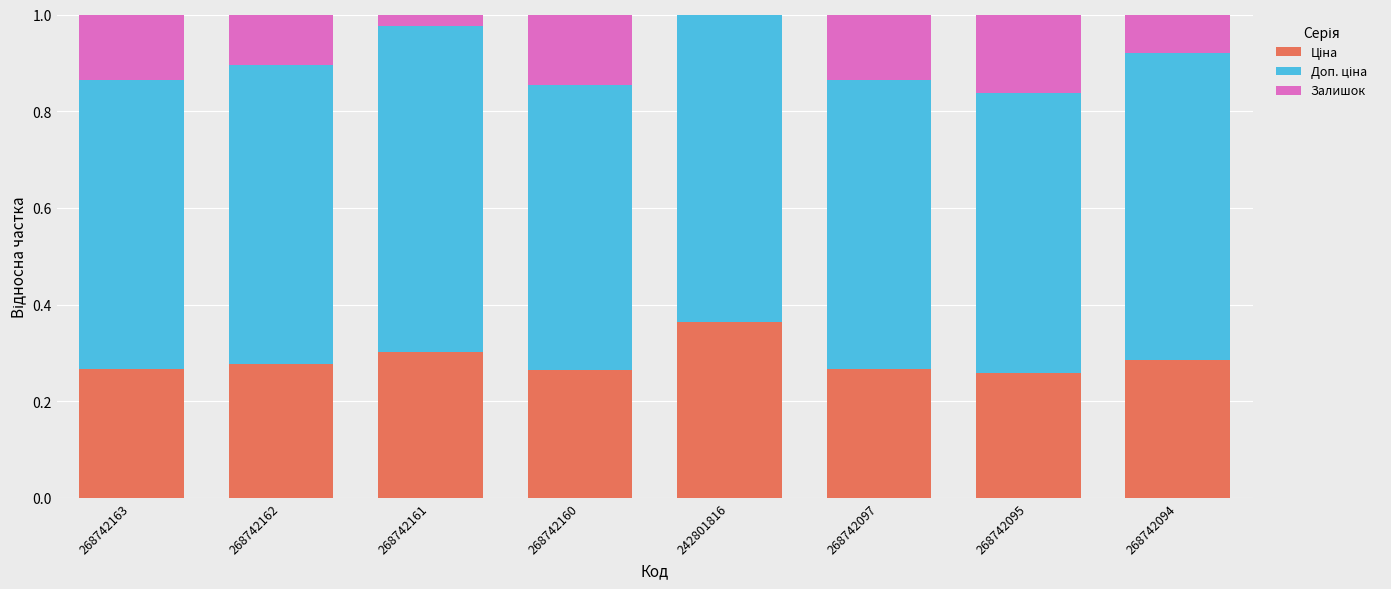

What is the total value across all series at 268742160?

1.0